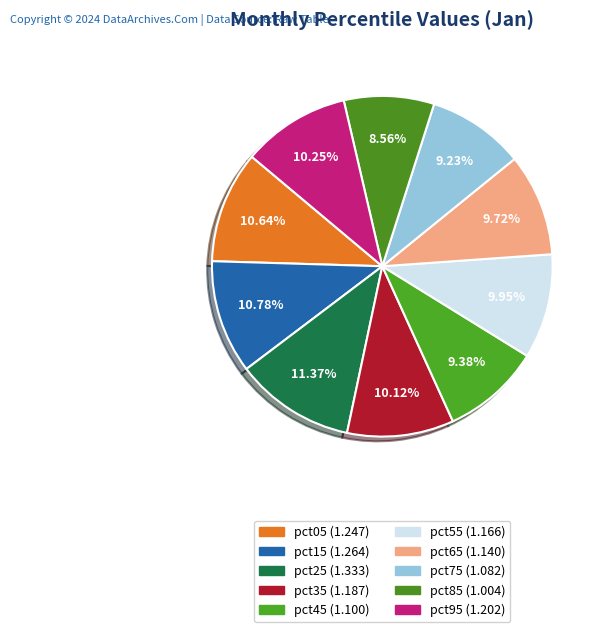

The pct65 slice represents 10% of the pie. True or false?

True